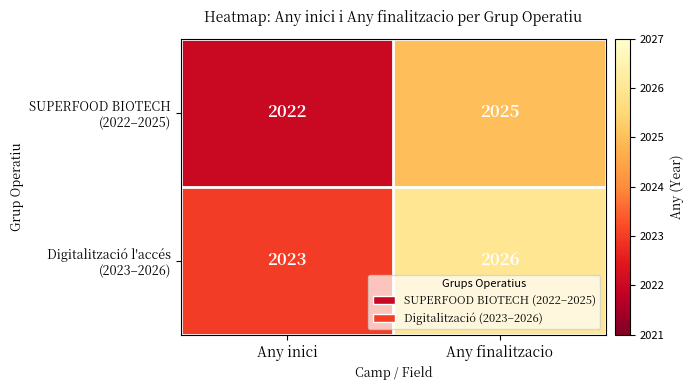

At which category does the chart reach its peak across all series?

Any finalitzacio